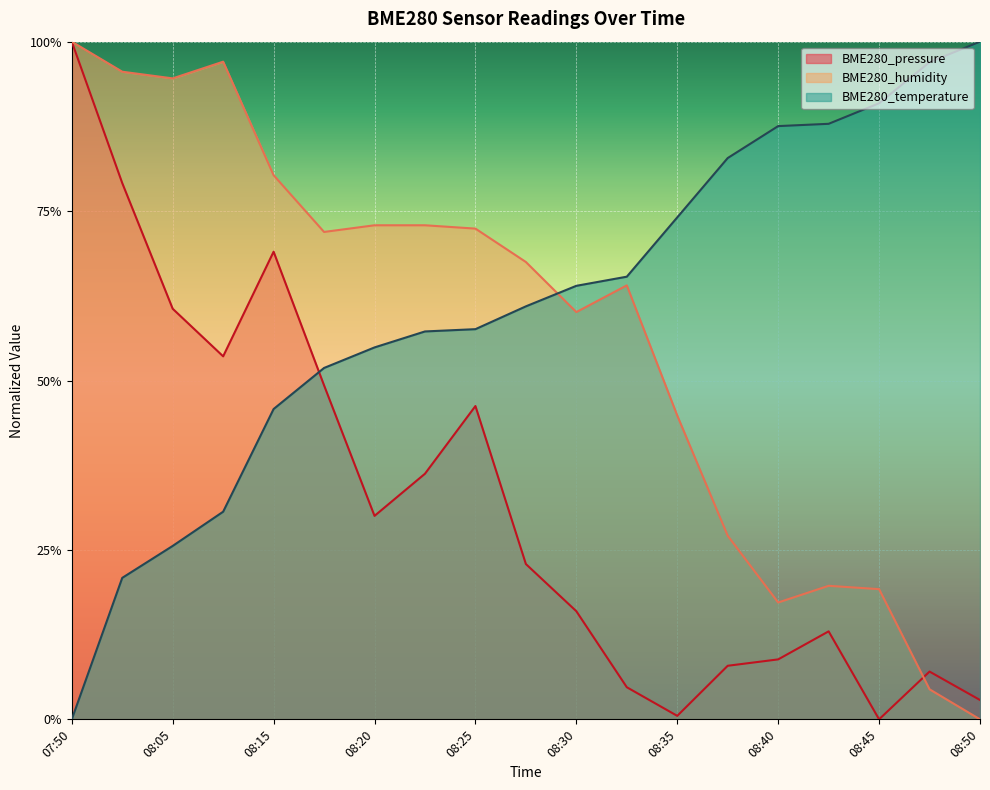

How many positive values does the BME280_pressure series have?

18